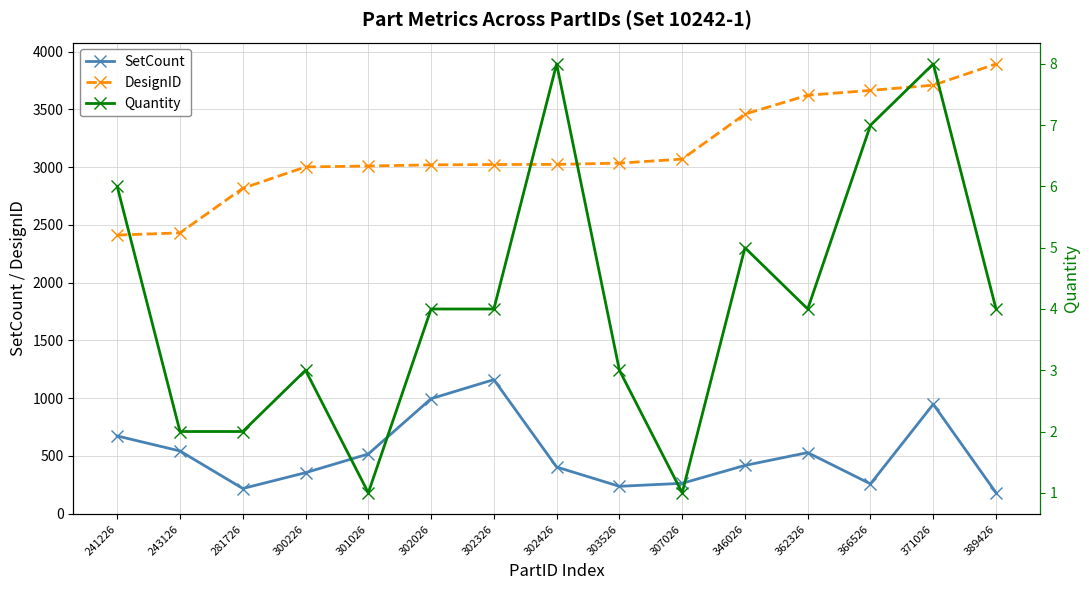

What is the minimum value shown in the chart?

1